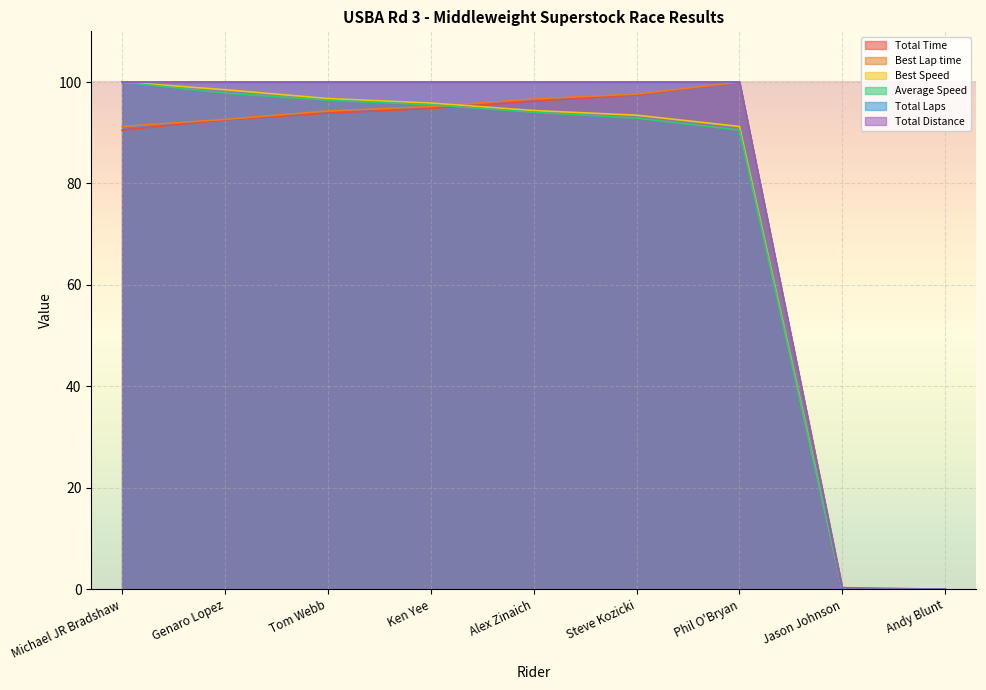

At which category is the sum across all series the highest?

Michael JR Bradshaw